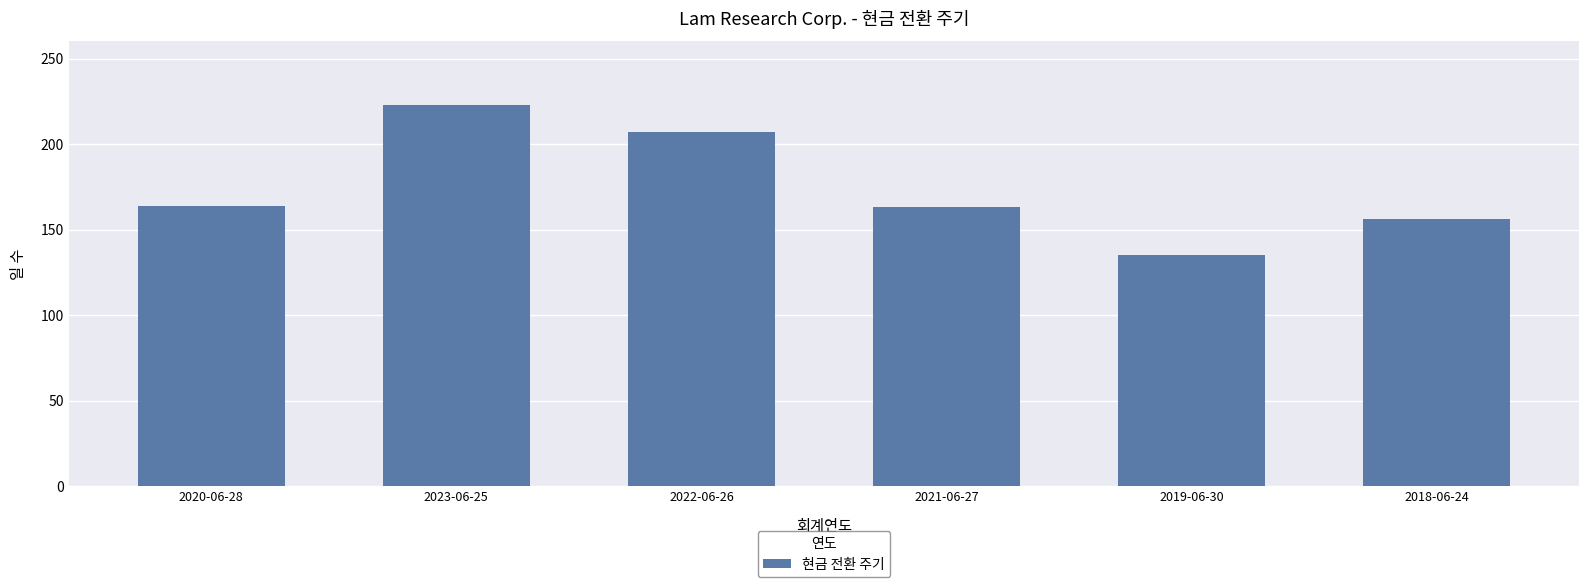

Between 2018-06-24 and 2023-06-25, which is larger?

2023-06-25